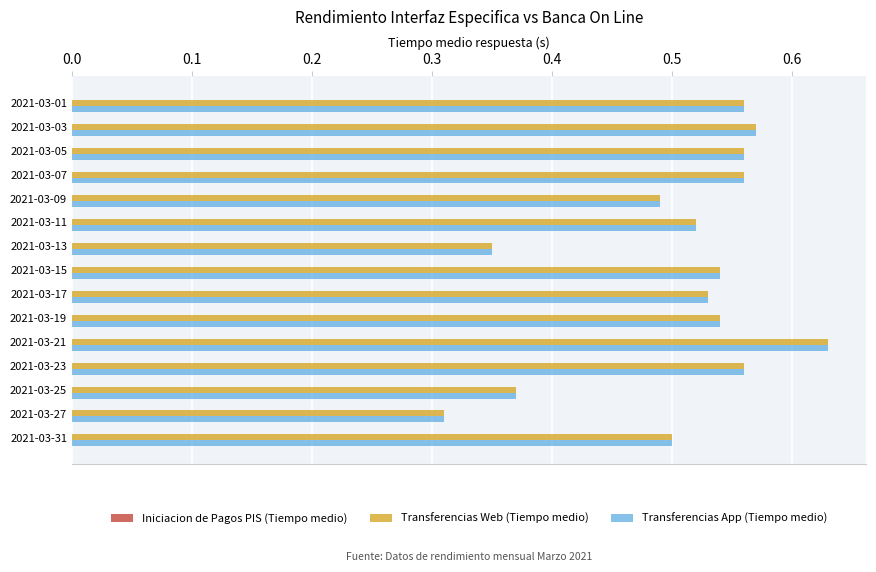

At how many categories does at least one series exceed 0?

15